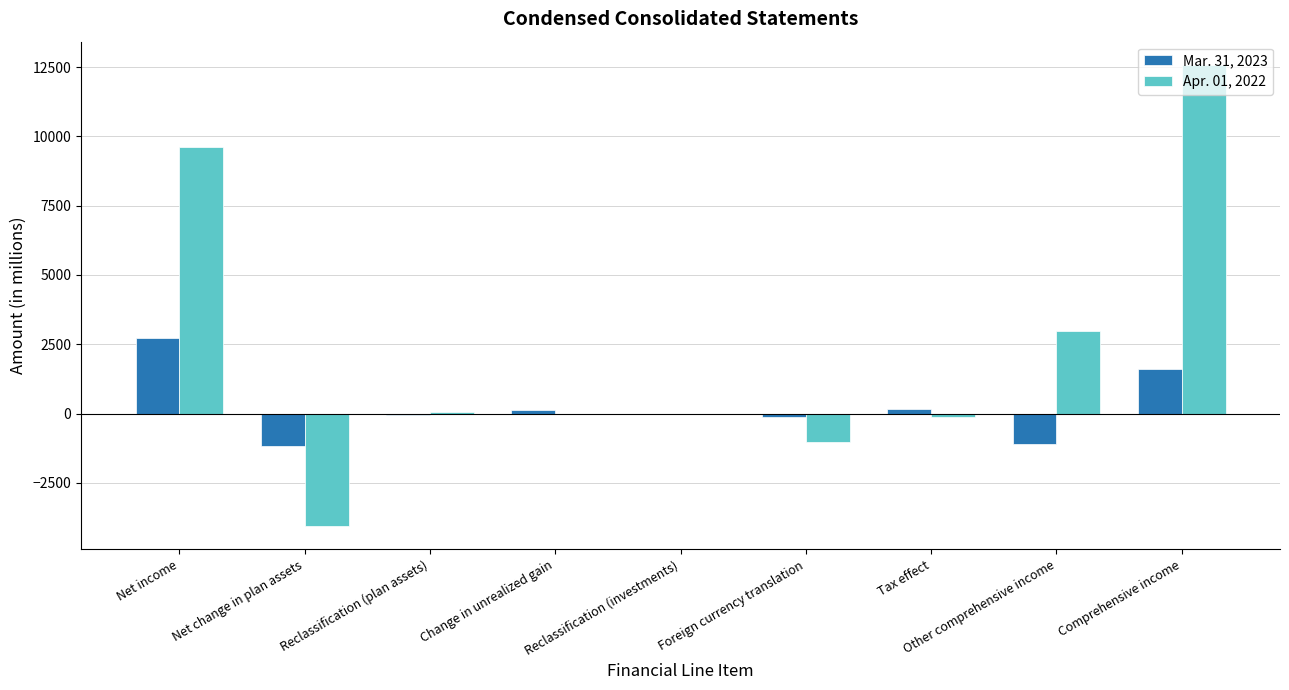

True or false: Mar. 31, 2023 has a value of -387 at Other comprehensive income.

False